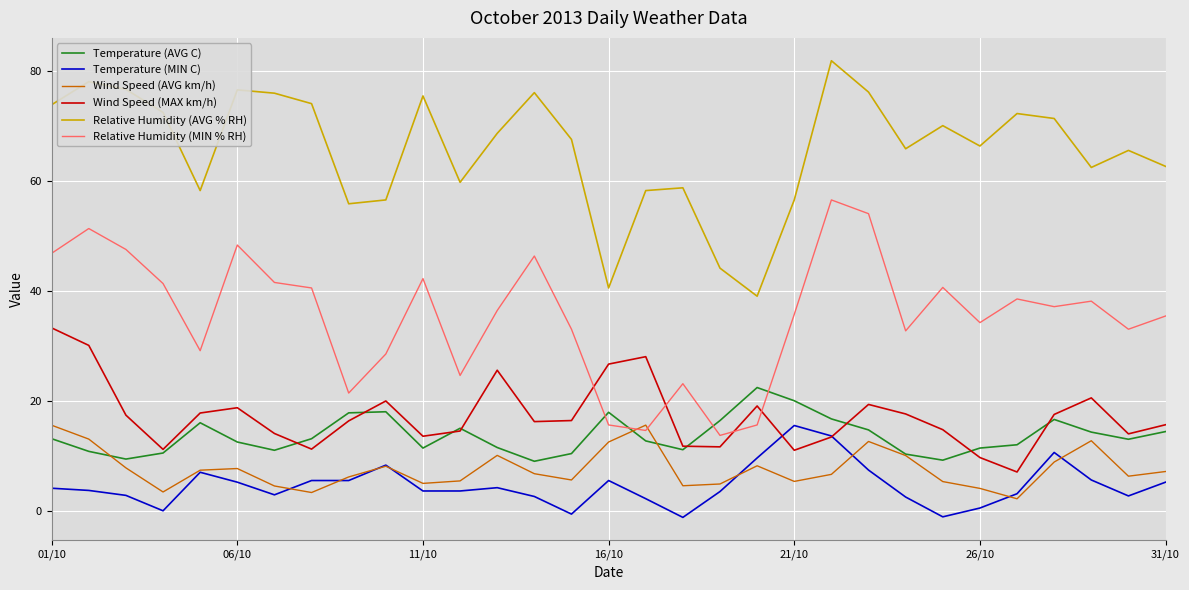

True or false: Relative Humidity (MIN % RH) and Relative Humidity (AVG % RH) intersect in this chart.

False